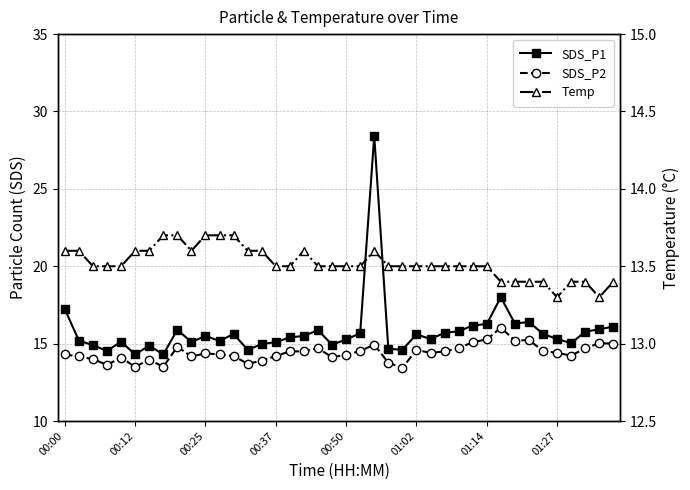

Reading right to left, transcribe all the data shown in this chart.

SDS_P1: 16.1	15.9	15.8	15.0	15.3	15.6	16.4	16.3	18.0	16.3	16.2	15.8	15.7	15.3	15.6	14.6	14.7	28.4	15.7	15.3	14.9	15.9	15.5	15.4	15.1	15.0	14.6	15.6	15.2	15.5	15.1	15.9	14.3	14.9	14.3	15.1	14.5	14.9	15.2	17.2
SDS_P2: 15.0	15.0	14.7	14.2	14.4	14.5	15.2	15.2	16.0	15.3	15.1	14.7	14.5	14.4	14.6	13.4	13.8	14.9	14.5	14.3	14.1	14.7	14.5	14.5	14.2	13.9	13.7	14.2	14.3	14.4	14.2	14.8	13.5	14.0	13.5	14.1	13.6	14.0	14.2	14.3
Temp: 13.4	13.3	13.4	13.4	13.3	13.4	13.4	13.4	13.4	13.5	13.5	13.5	13.5	13.5	13.5	13.5	13.5	13.6	13.5	13.5	13.5	13.5	13.6	13.5	13.5	13.6	13.6	13.7	13.7	13.7	13.6	13.7	13.7	13.6	13.6	13.5	13.5	13.5	13.6	13.6